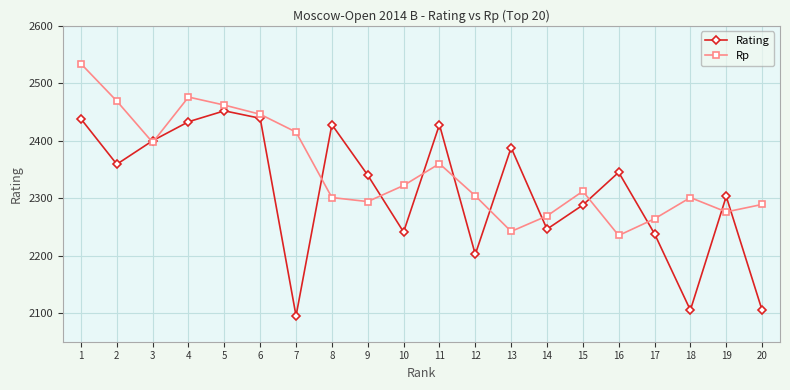

What is the greatest value displayed?

2534